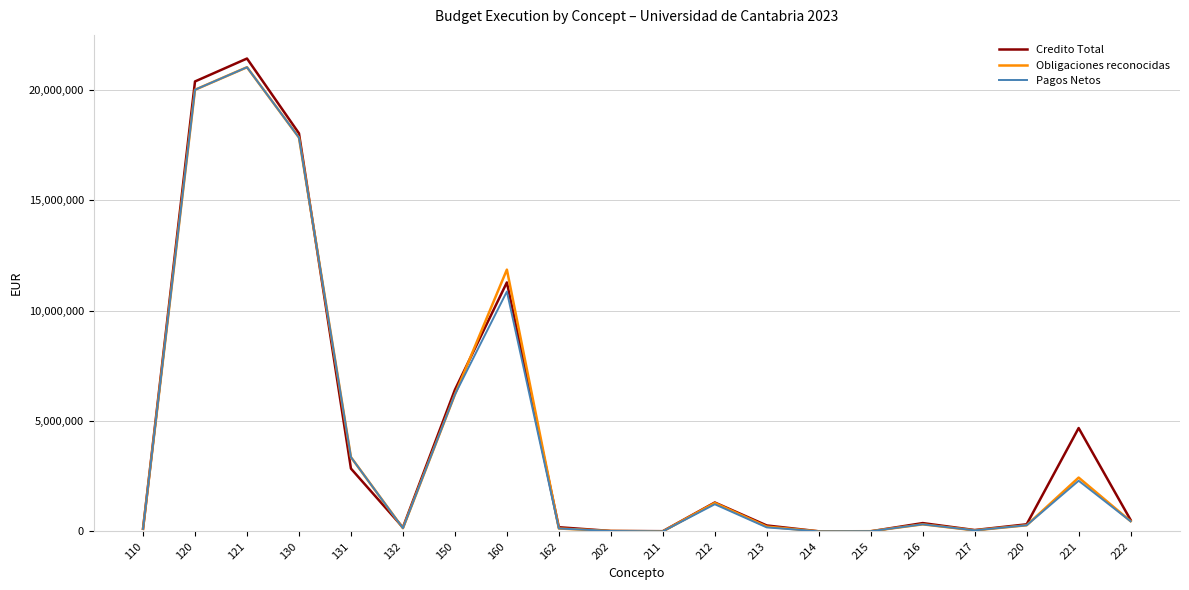

Is the value of Pagos Netos at 220 greater than the value of Obligaciones reconocidas at 120?

No